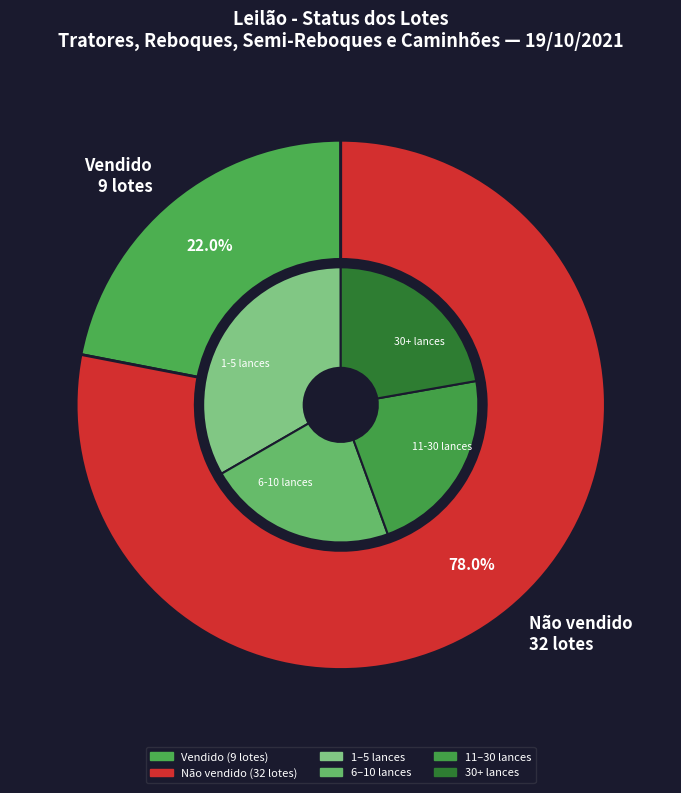

What is the smallest slice in the pie chart?

Vendido